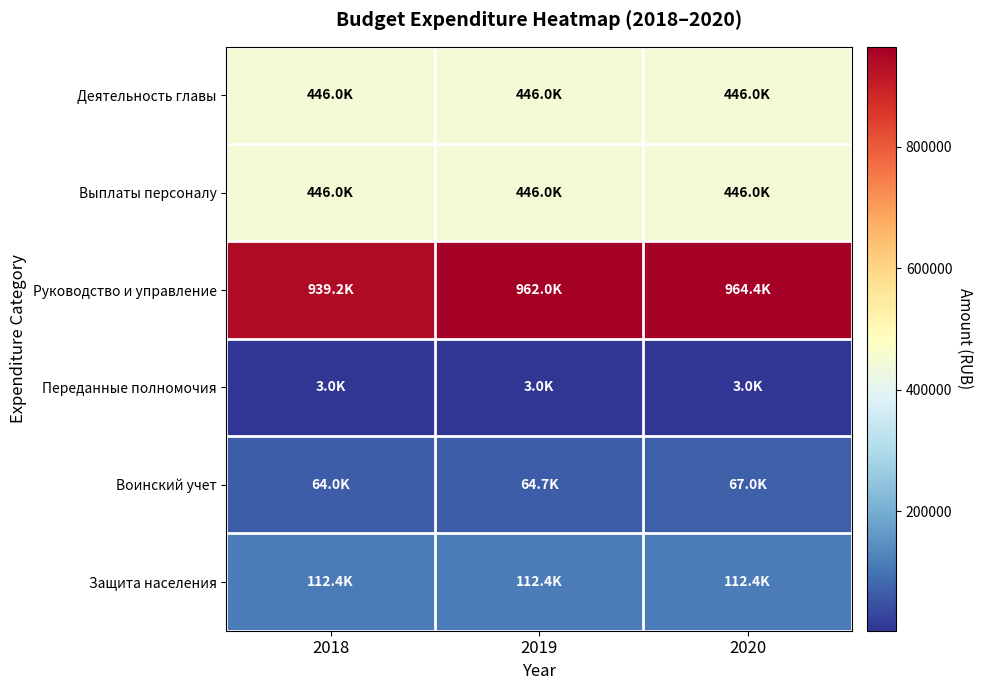

Which series changed the most between 2018 and 2020?

Руководство и управление